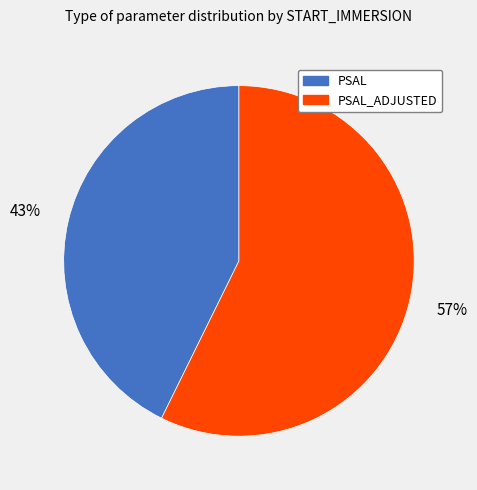

To the nearest percent, what is the average slice percentage?

50%